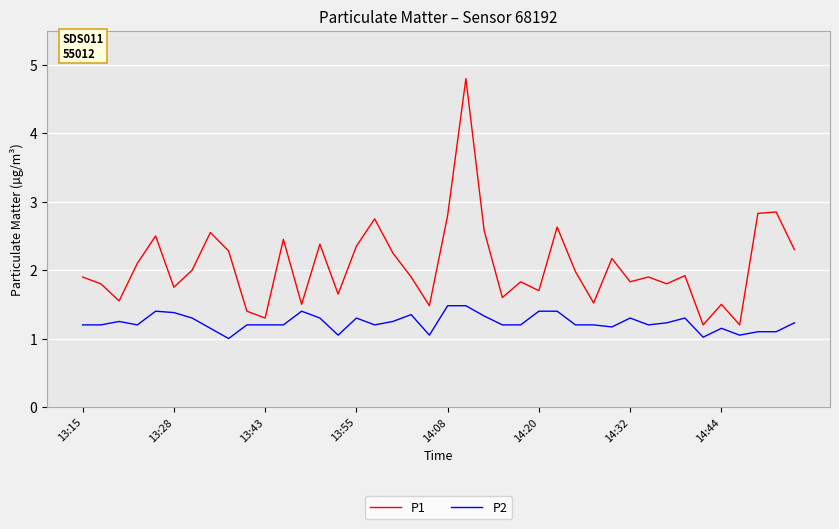

Count the number of data series in this chart.

2